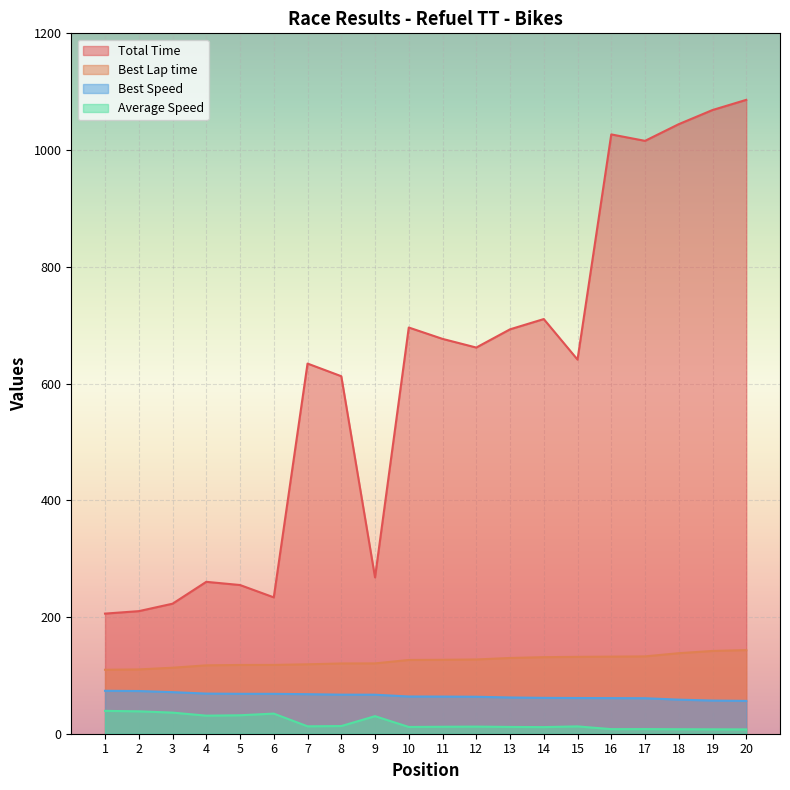

What is the value of the Best Speed point at the 8th from the left?

66.9